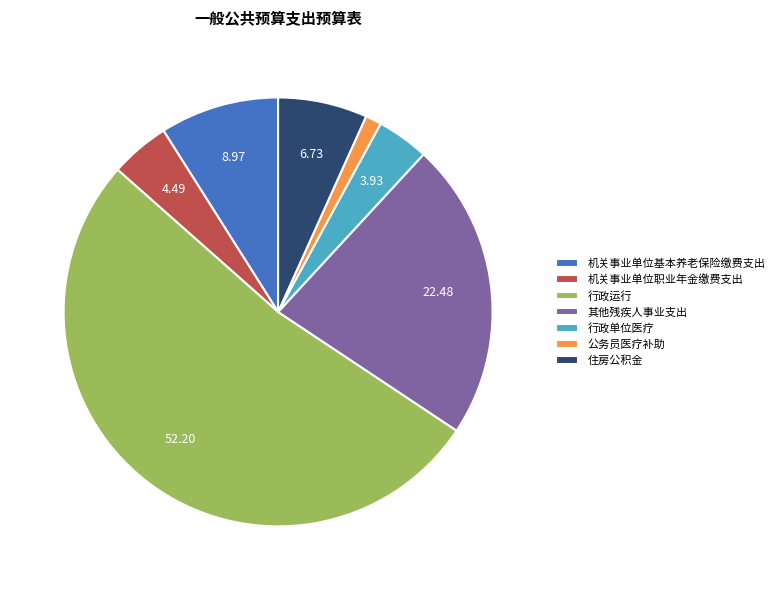

Which slice is the smallest?

公务员医疗补助